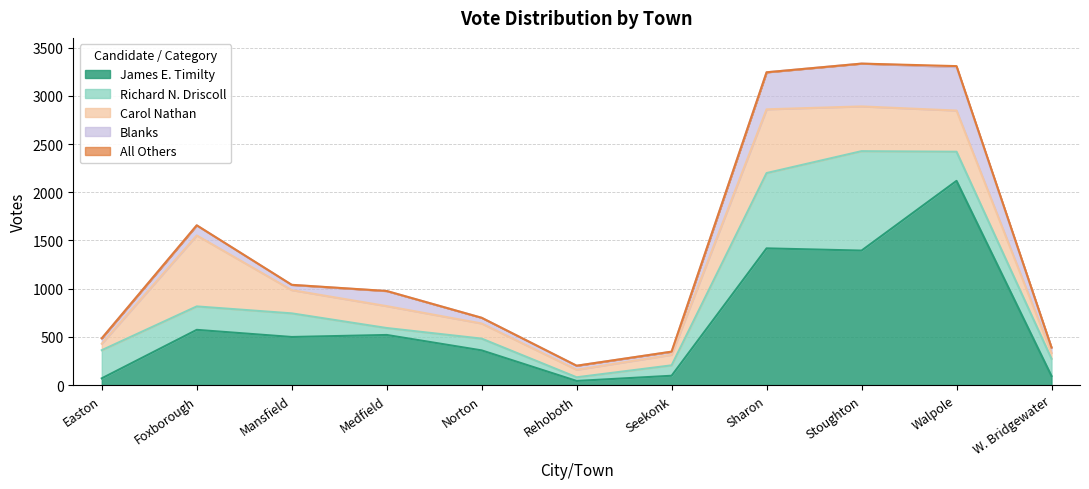

What is the spread (max minus min) of values at Easton?

292